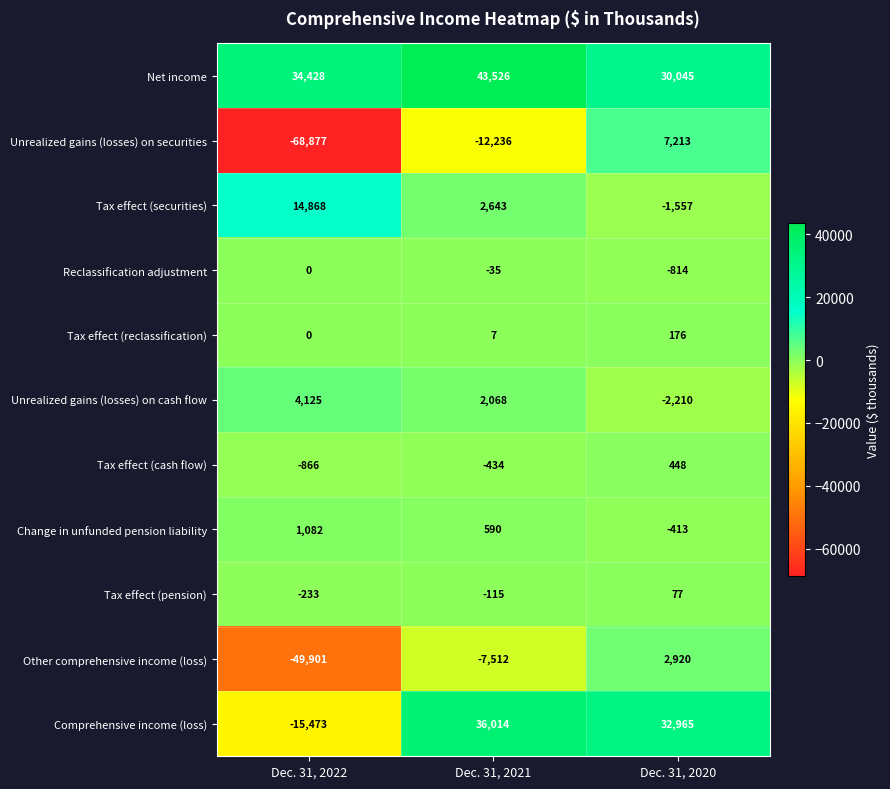

What is the spread (max minus min) of values at Dec. 31, 2021?

55762